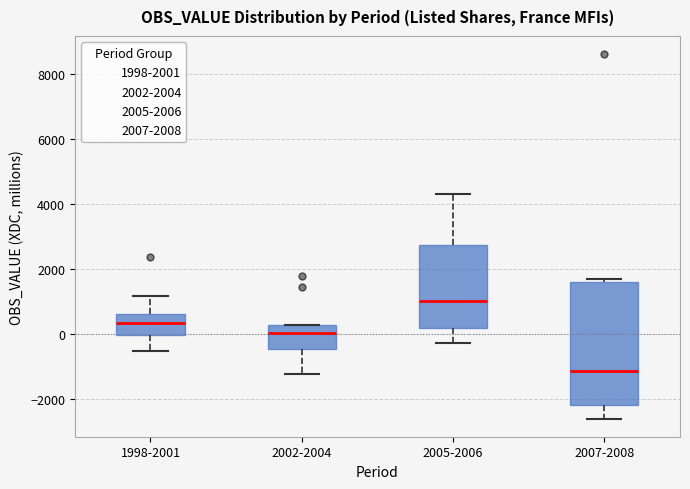

Which box's median line is the lowest?

2007-2008